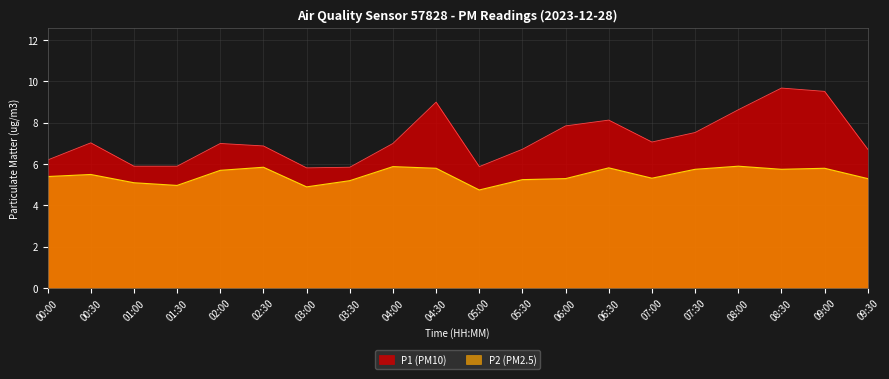

Which has a higher value, 05:00 or 01:30?

01:30